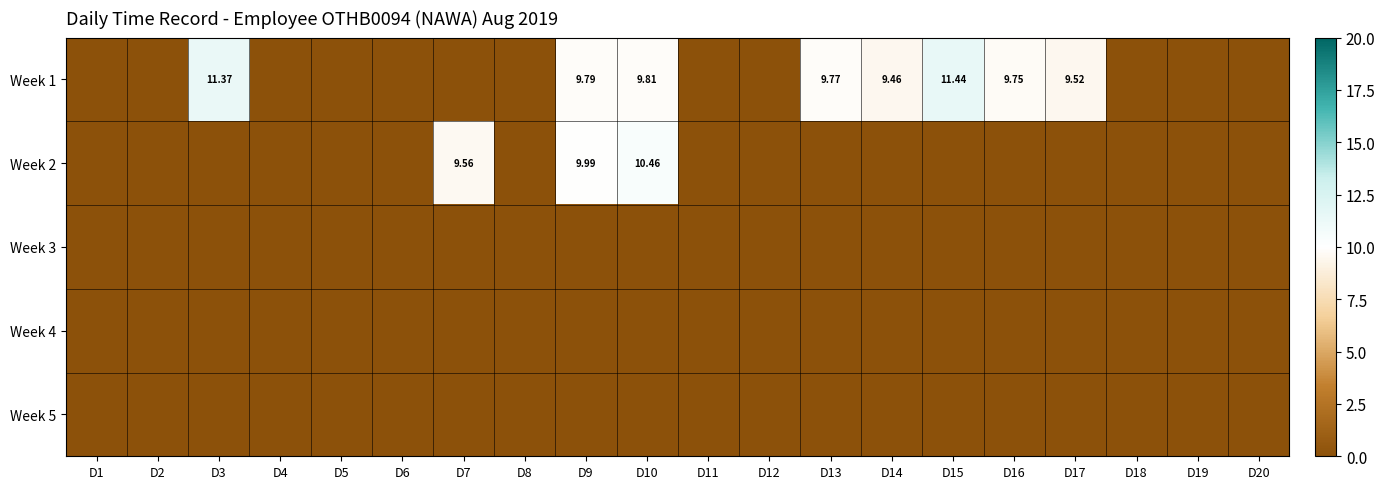

The Week 2 series shows -4.2 at D6. True or false?

False